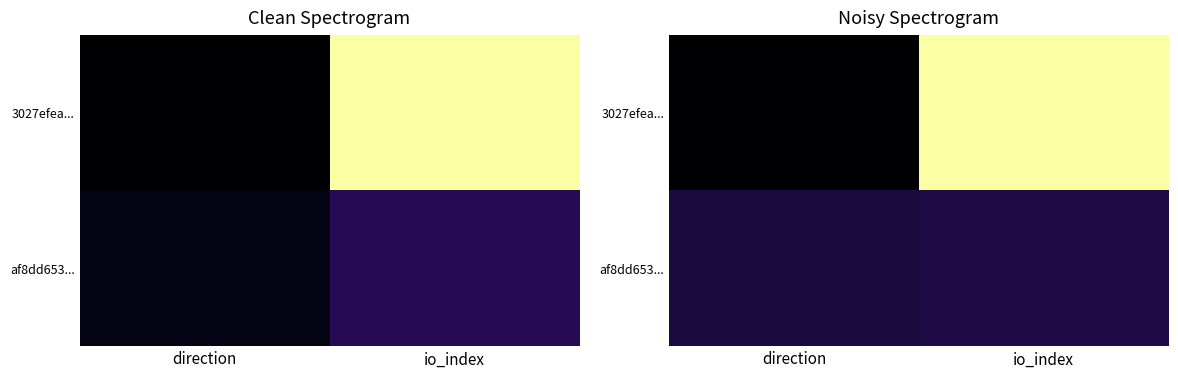

Which series changed the most between direction and io_index?

3027efea...